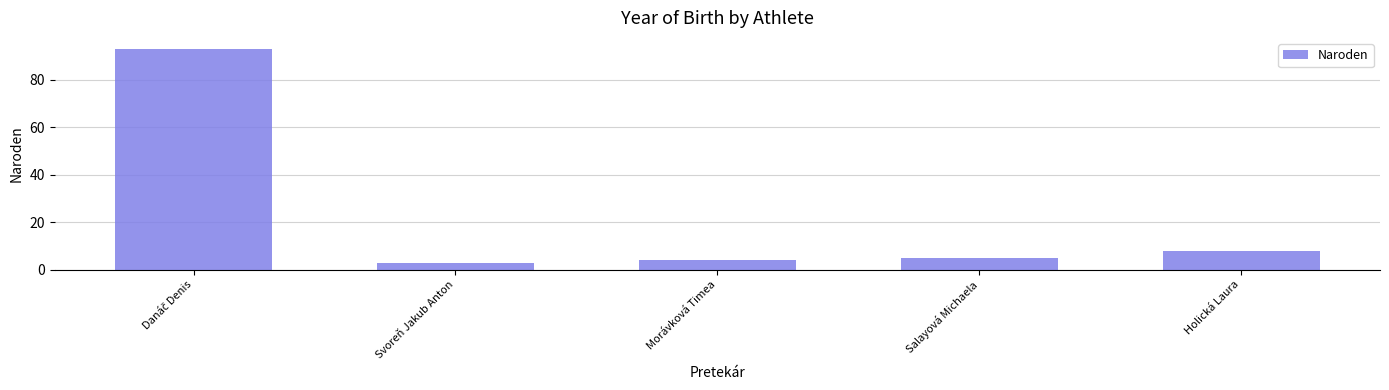

What is the difference between the maximum and minimum values?

90